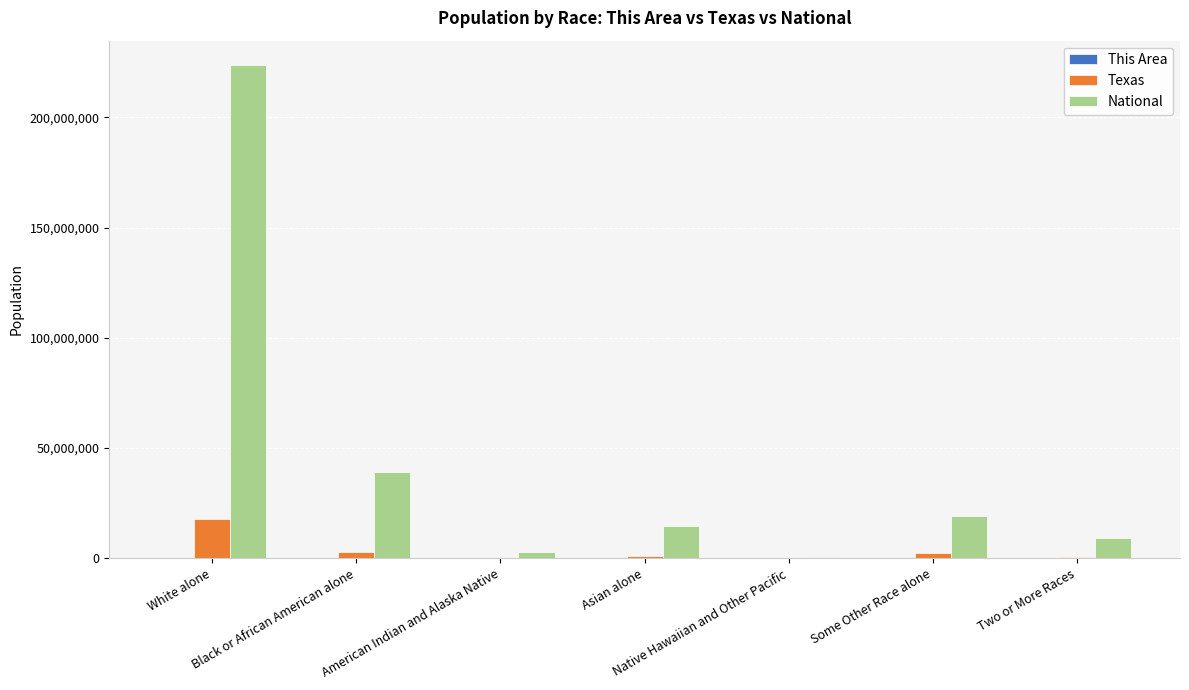

Which series has the largest total across all categories?

National